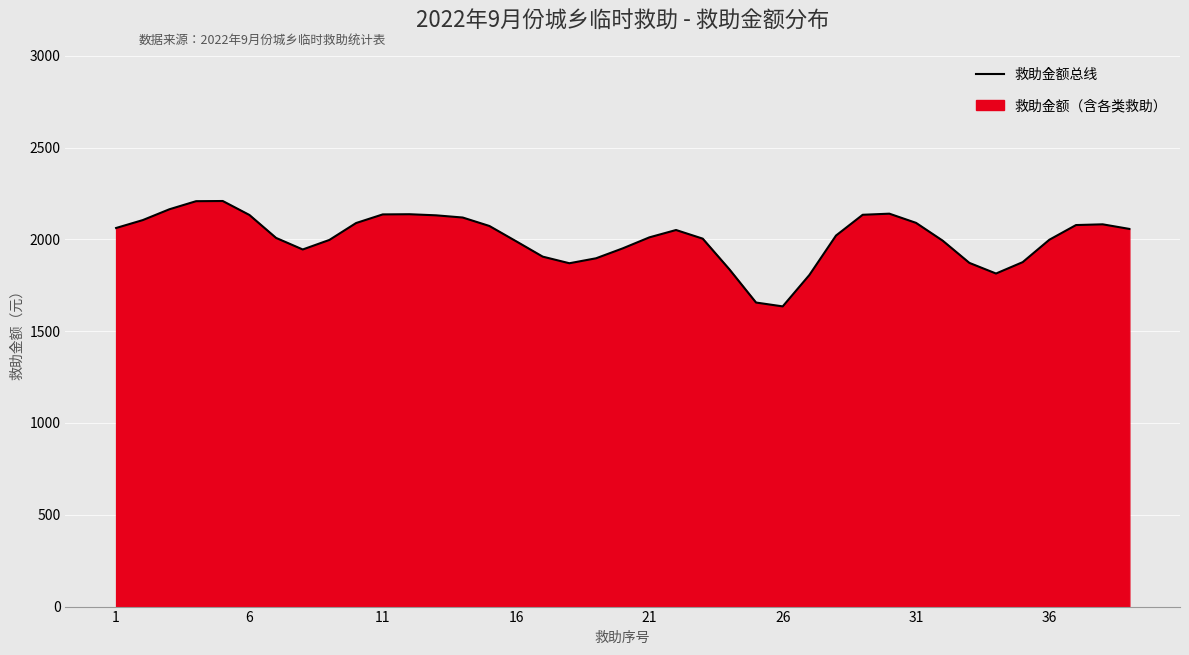

What is the difference between the second highest and second lowest values?

552